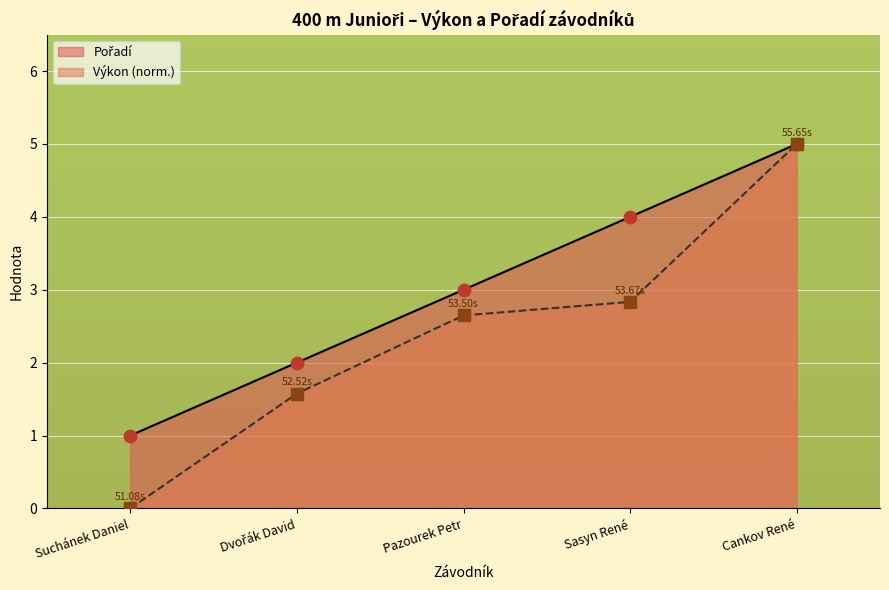

At how many categories does at least one series exceed 1?

4